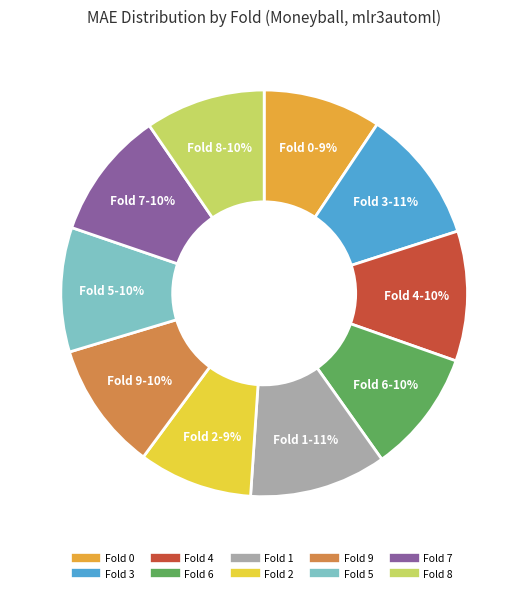

To the nearest percent, what portion does Fold 5 represent?

10%